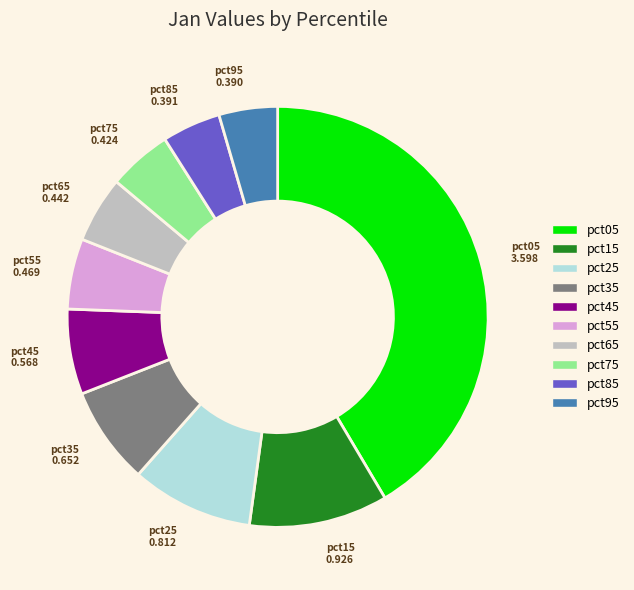

How many segments does this pie chart have?

10